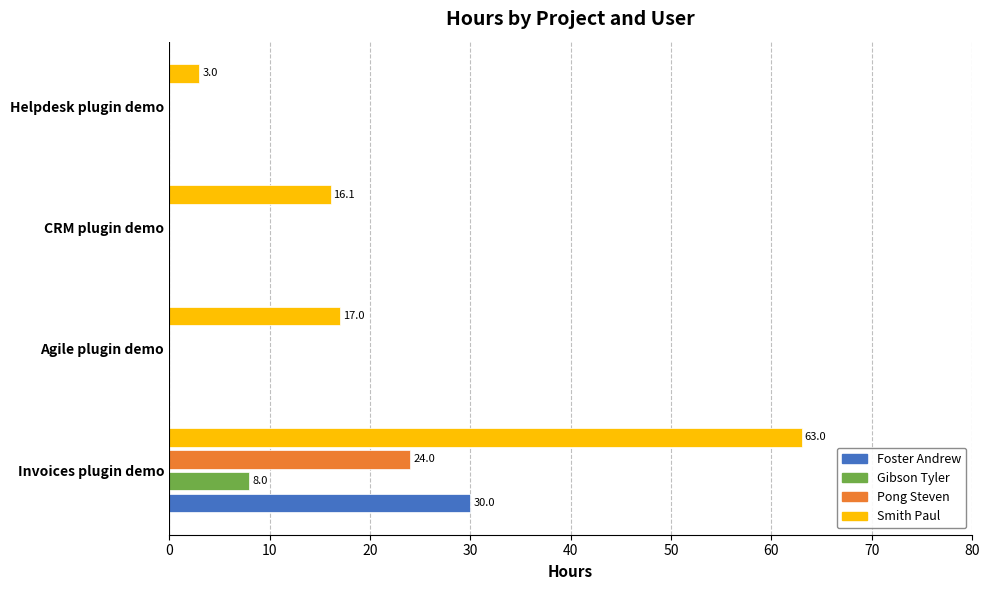

What is the sum of all Foster Andrew values?

30.0